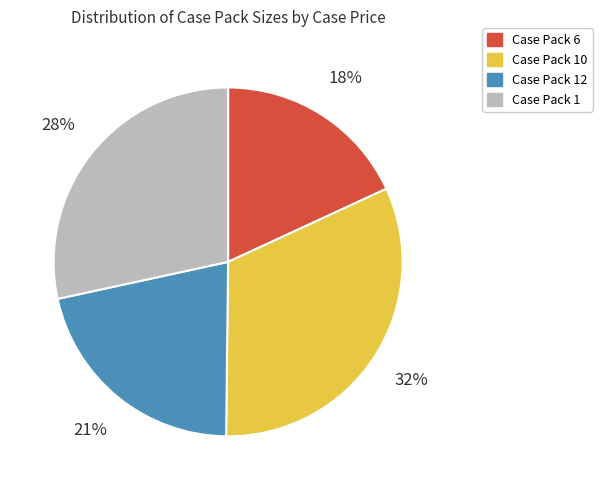

What is the ratio of the value at Case Pack 12 to the value at Case Pack 6?

1.2